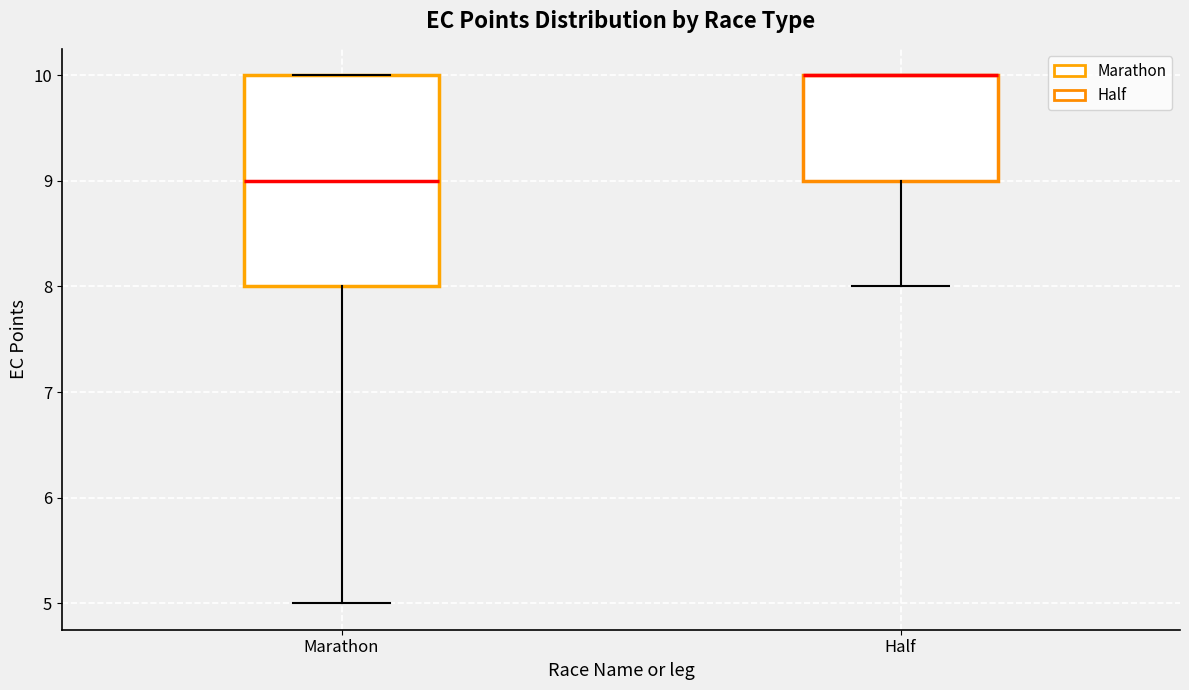

Where is the upper edge of the box for Marathon on the y-axis? The values are not printed on the chart, so give them approximately, as read against the axis.

10